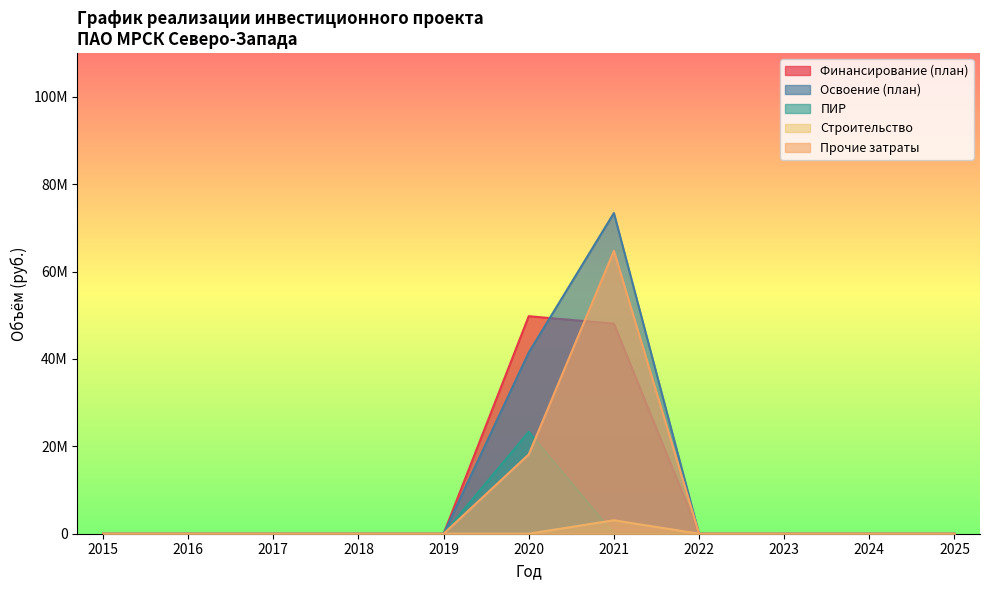

True or false: Финансирование (план) has a value of 16307825 at 2016.

False